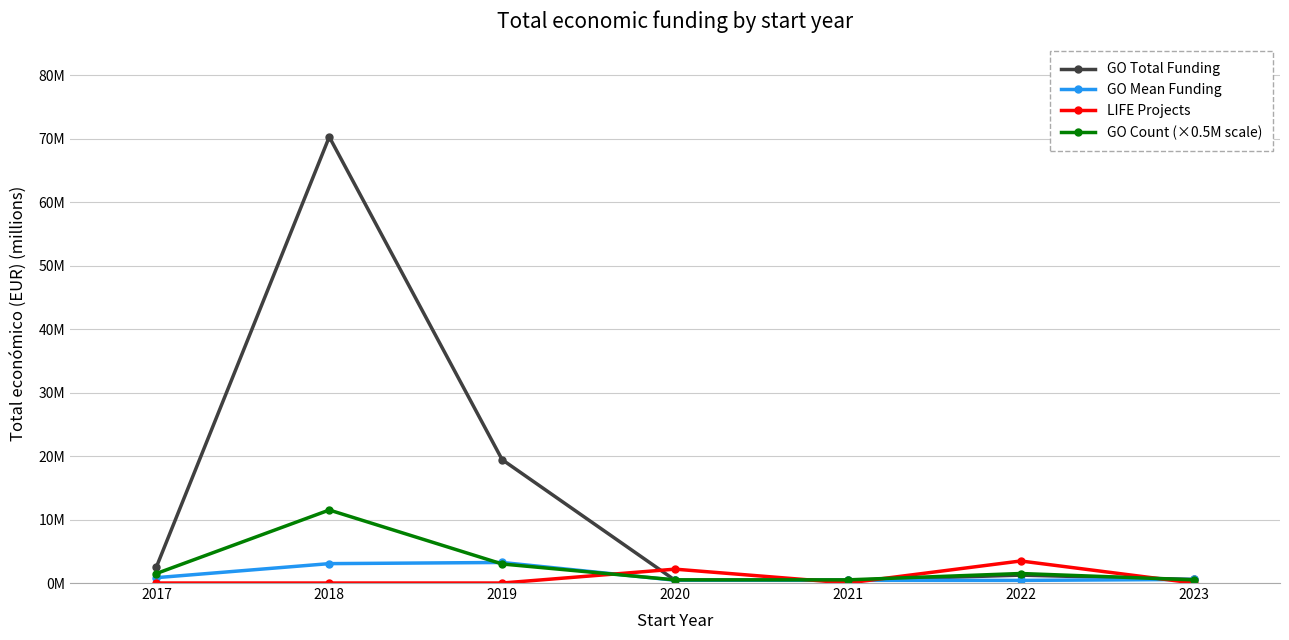

What are all the series names shown in the legend?

GO Total Funding, GO Mean Funding, LIFE Projects, GO Count (×0.5M scale)